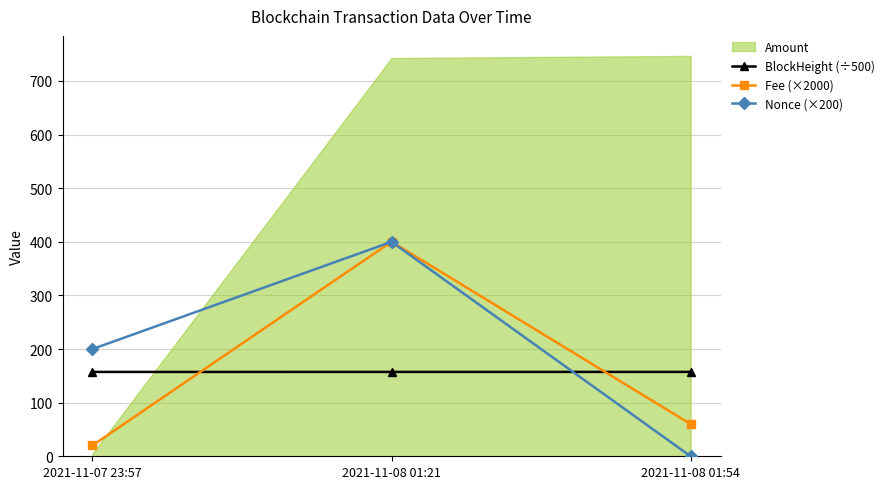

What is the difference between the Fee (×2000) values at 2021-11-08 01:54 and 2021-11-08 01:21?

340.2